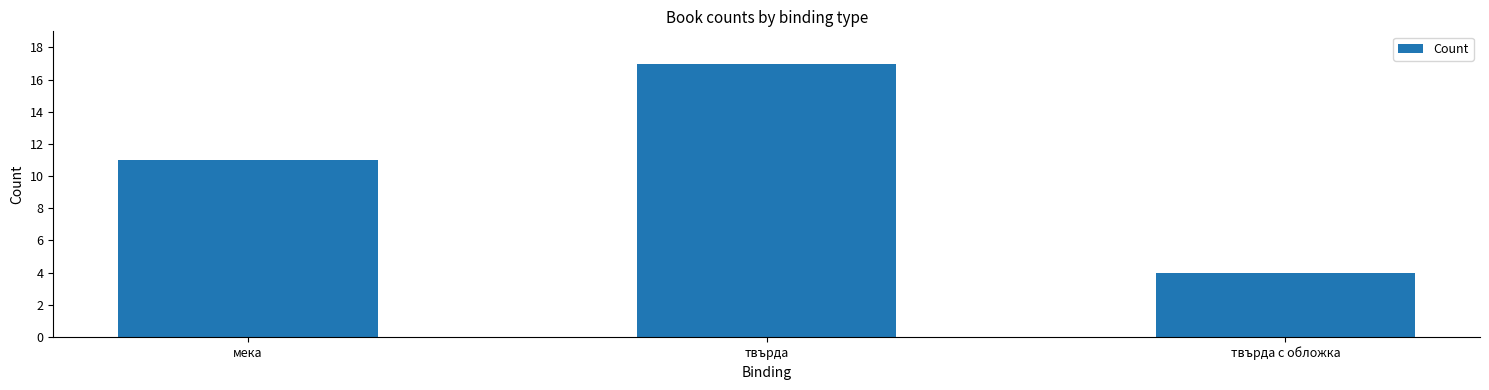

What is the sum of the values at мека and твърда?

28